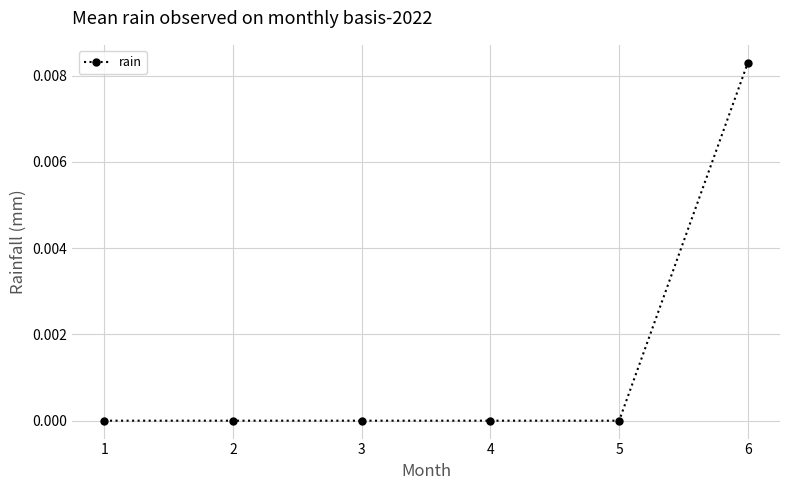

True or false: there are more than 2 points higher than both neighbors.

False